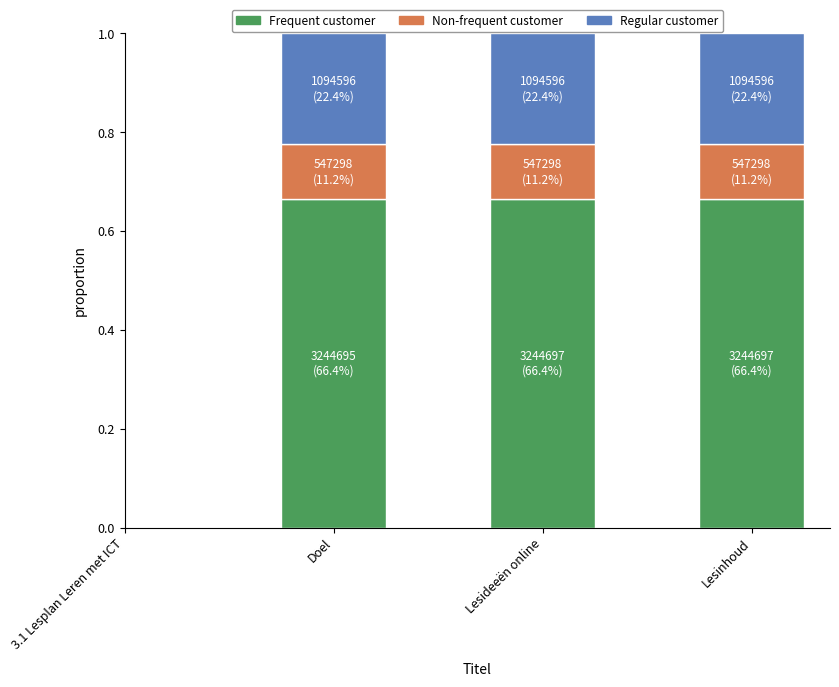

What is the total value across all series at Doel?

1.0